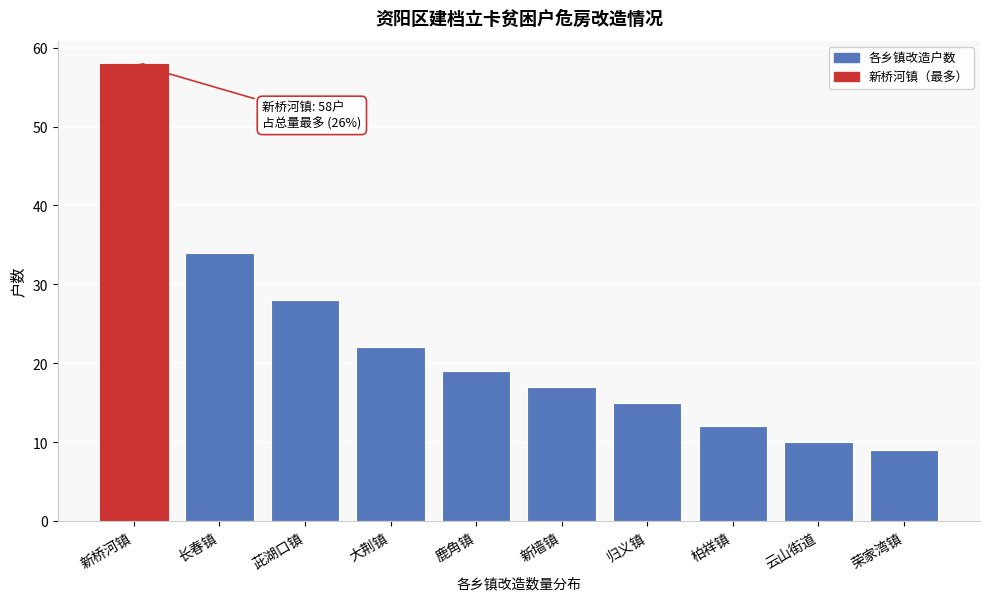

Reading right to left, what are all the values shown in this chart?

9	10	12	15	17	19	22	28	34	58